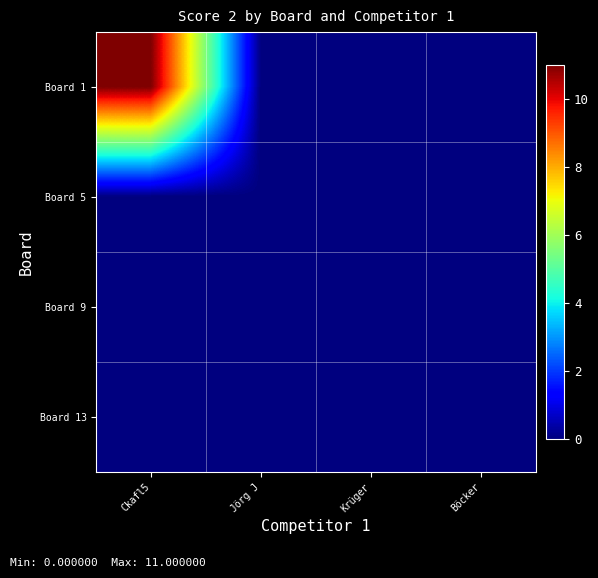

At how many categories does at least one series exceed 4?

1